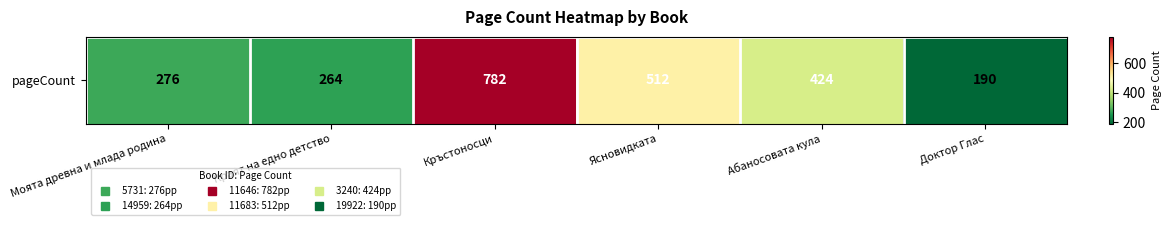

Reading right to left, extract all data points from this chart.

190	424	512	782	264	276